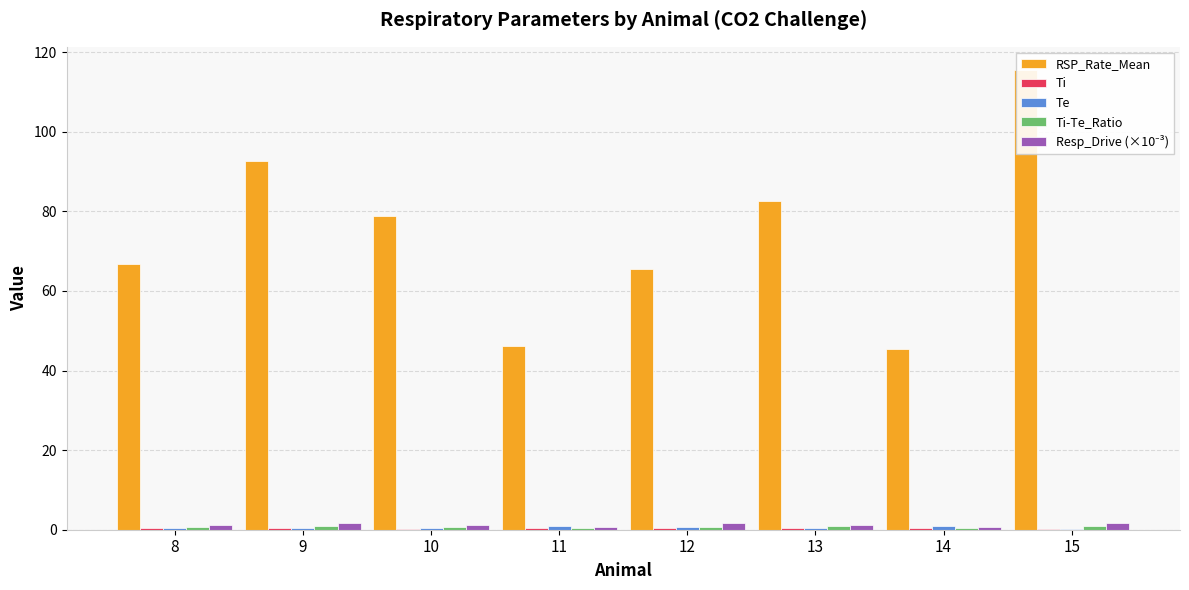

At which category is the sum across all series the highest?

15